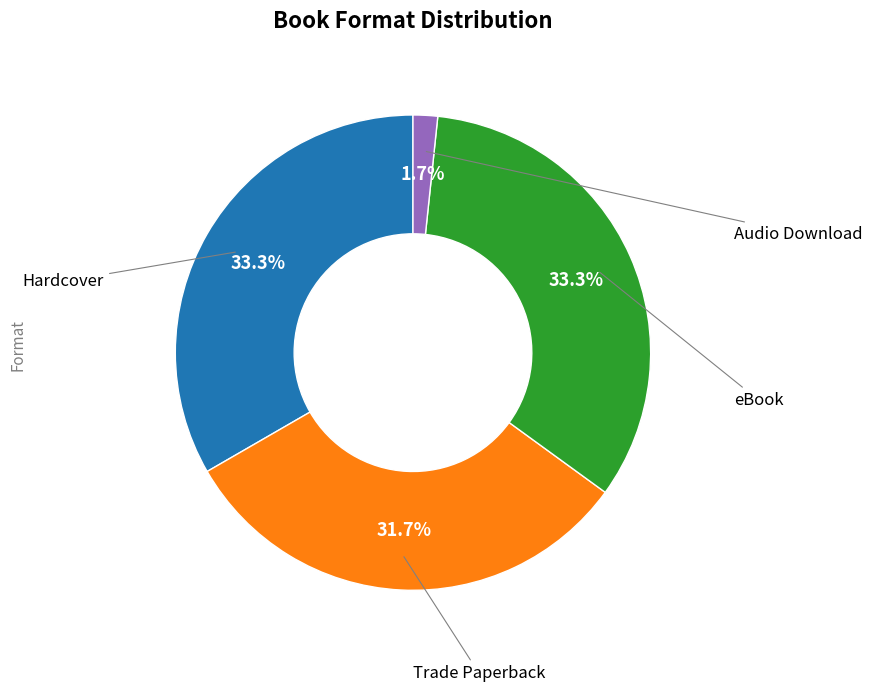

Is there a majority slice in this chart?

No